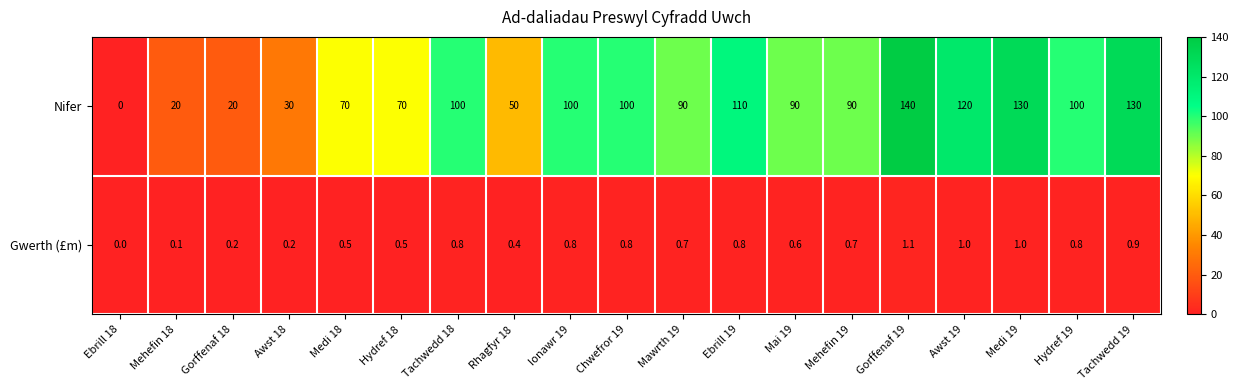

How many data points in Gwerth (£m) are above 0?

18